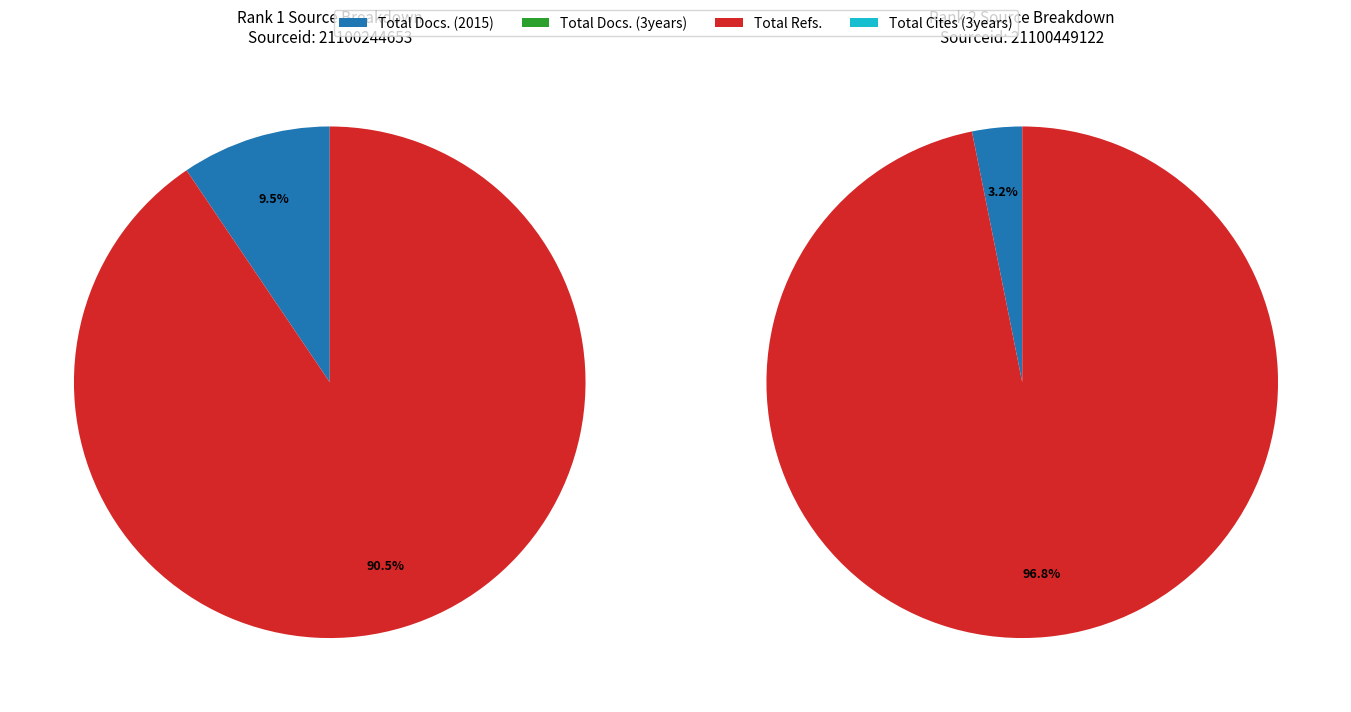

Does Rank 1 represent more than half of the total?

No